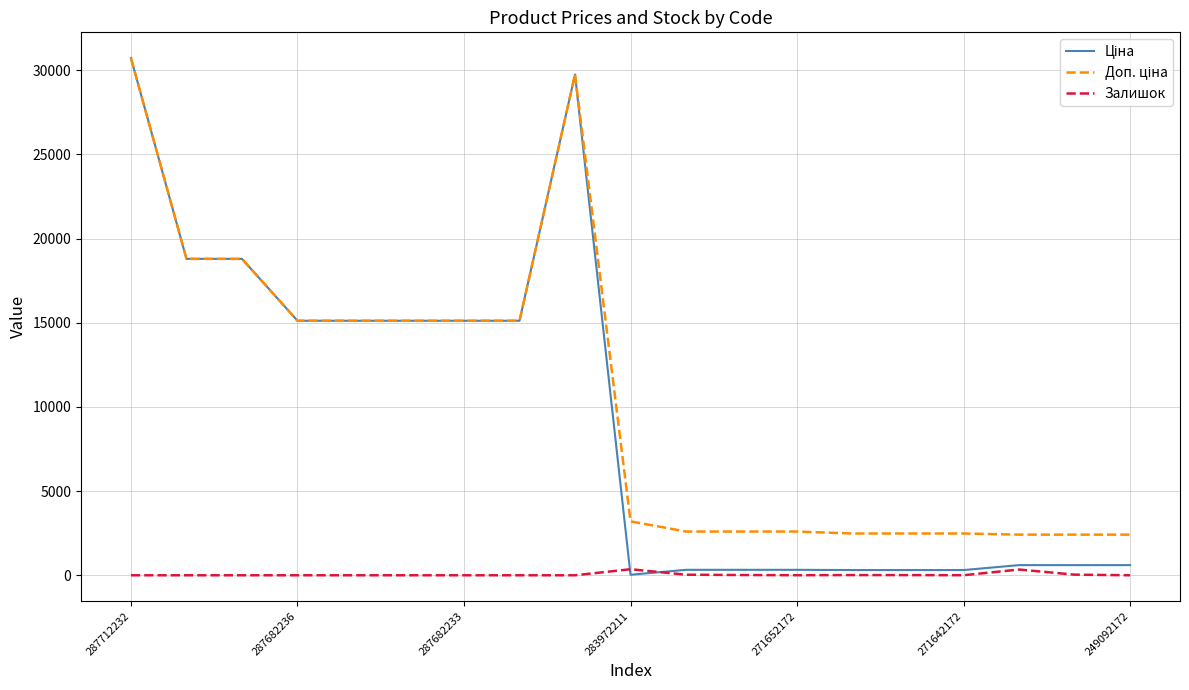

In Залишок, how many points are higher than both neighbors (excluding endpoints)?

3